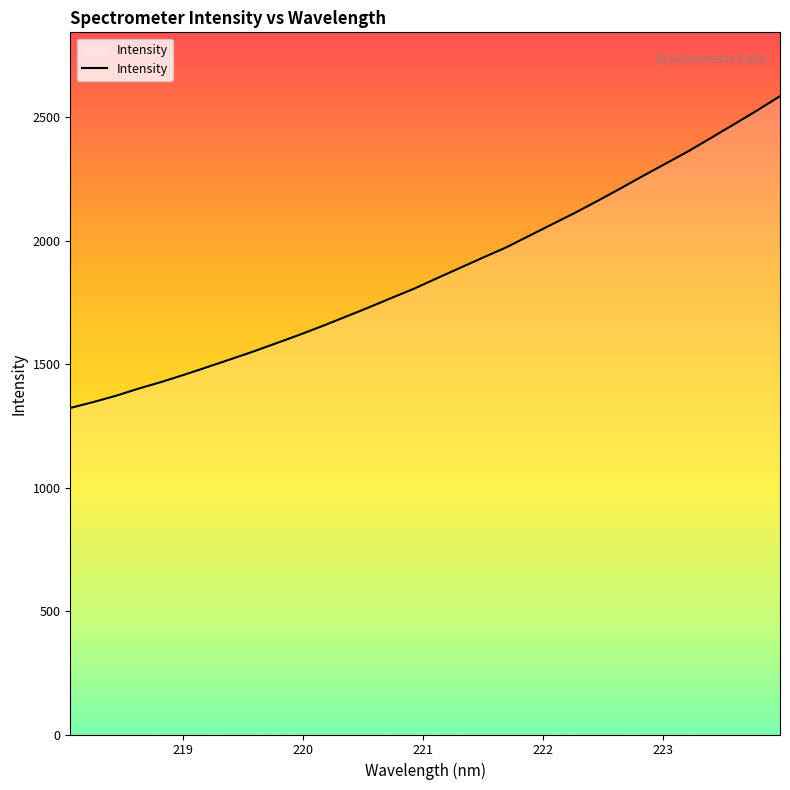

What is the smallest value displayed?

1322.1